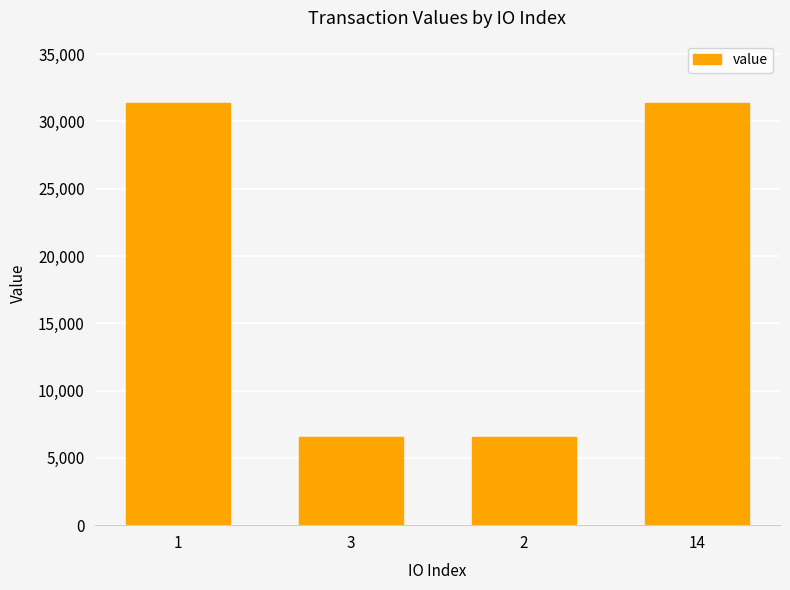

Does the chart contain stacked bars?

No